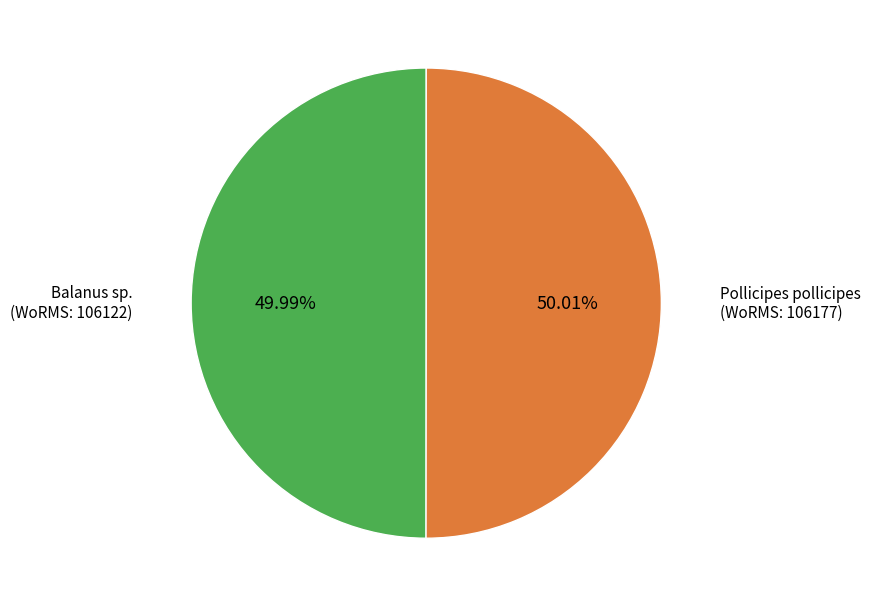

Does any single category account for the majority?

Yes